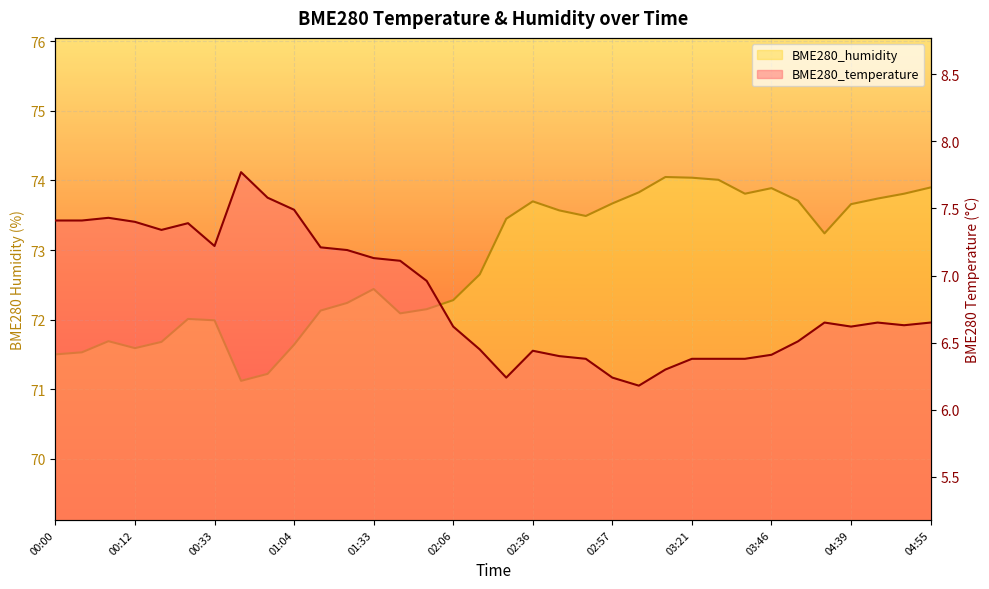

True or false: BME280_humidity and BME280_temperature intersect in this chart.

False